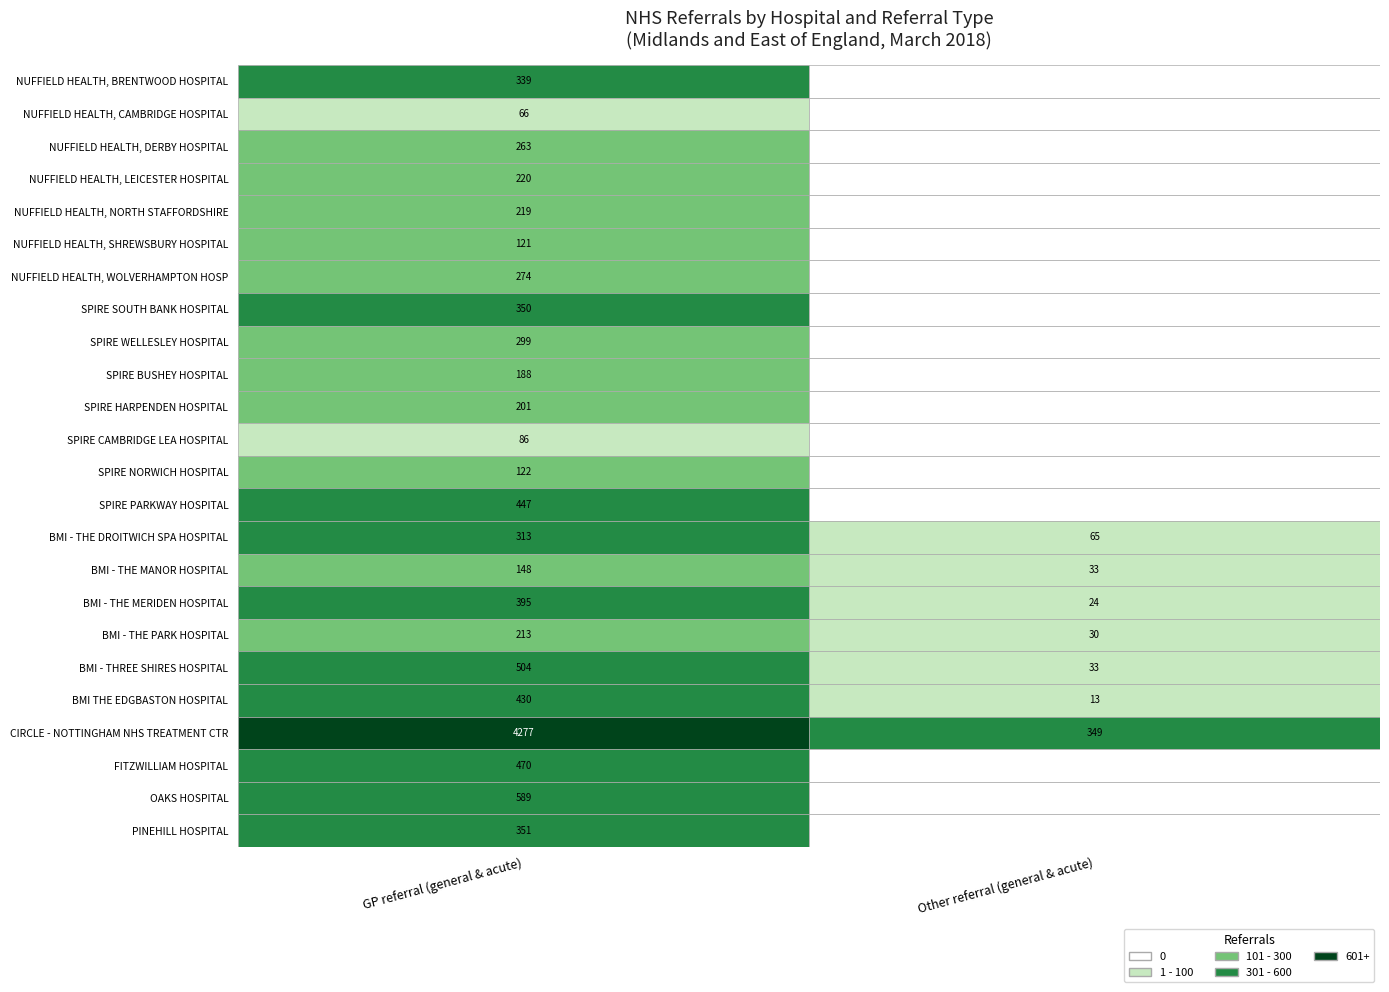

True or false: BMI THE EDGBASTON HOSPITAL has a value of 13 at Other referral (general & acute).

True